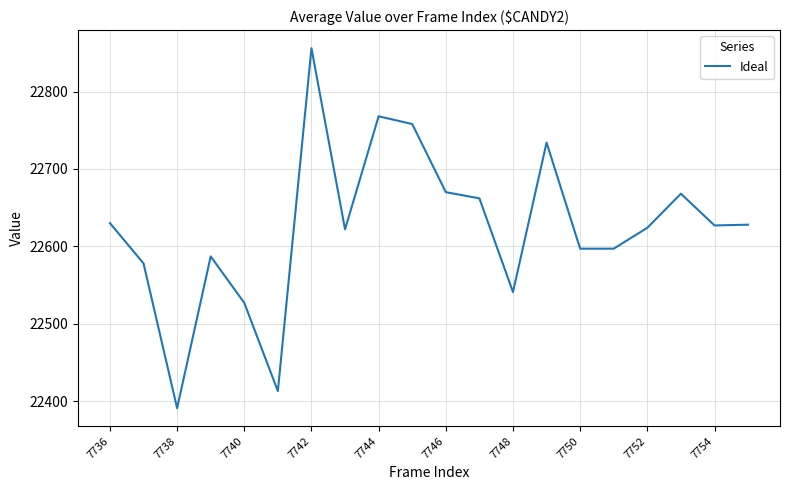

What is the difference between the maximum and minimum values?

465